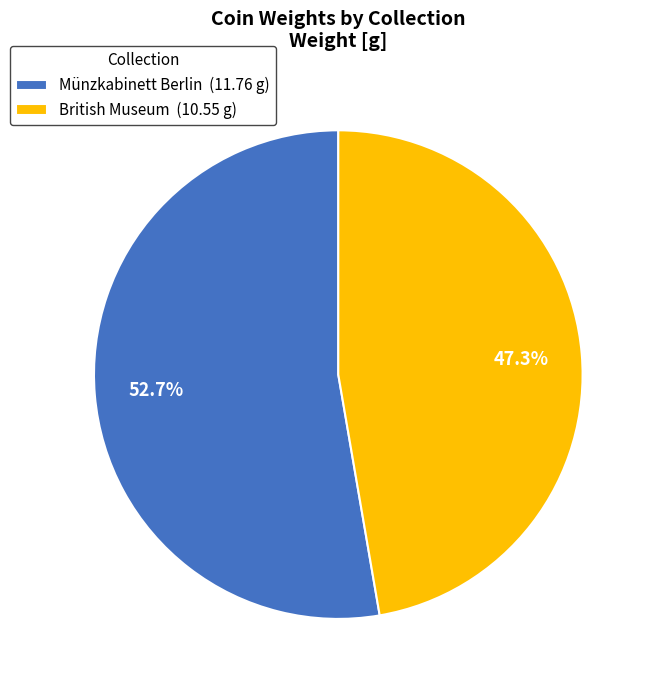

What percentage is the Münzkabinett Berlin slice, to the nearest percent?

53%